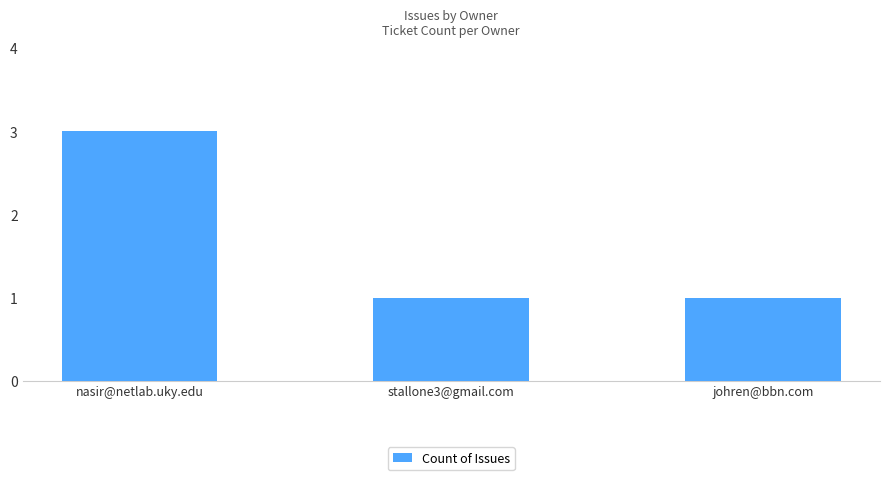

Read the value at nasir@netlab.uky.edu.

3